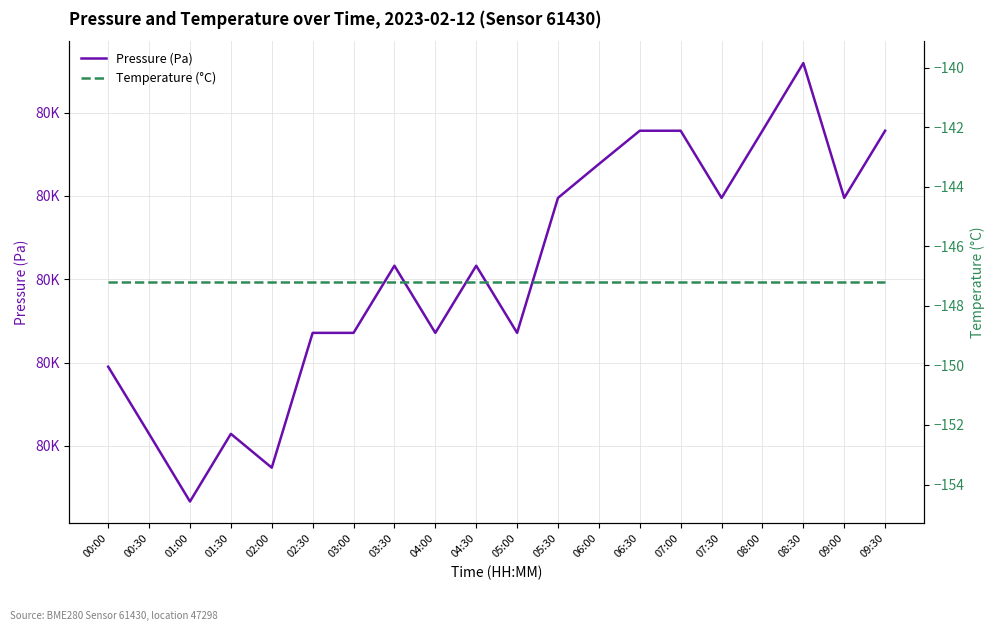

Read the Pressure (Pa) value at 06:00.

79716.9